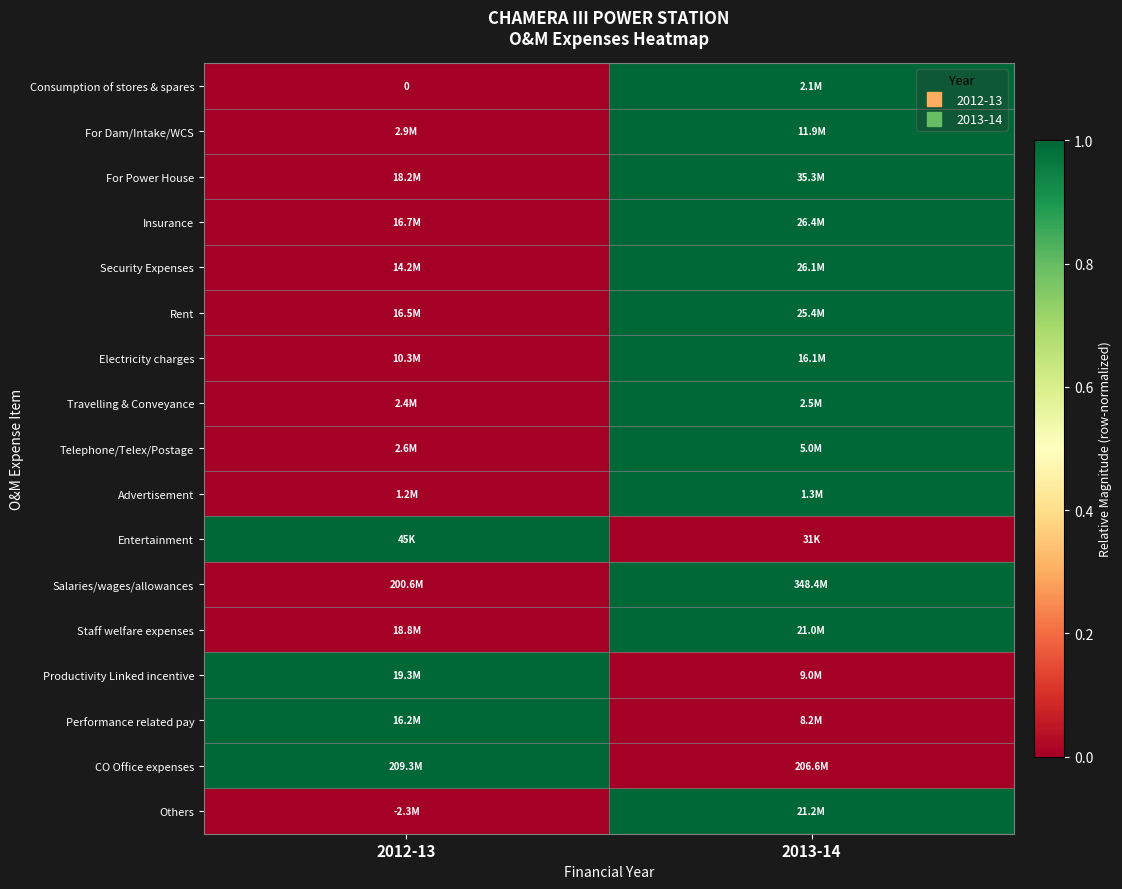

At which category is the sum across all series the highest?

2013-14